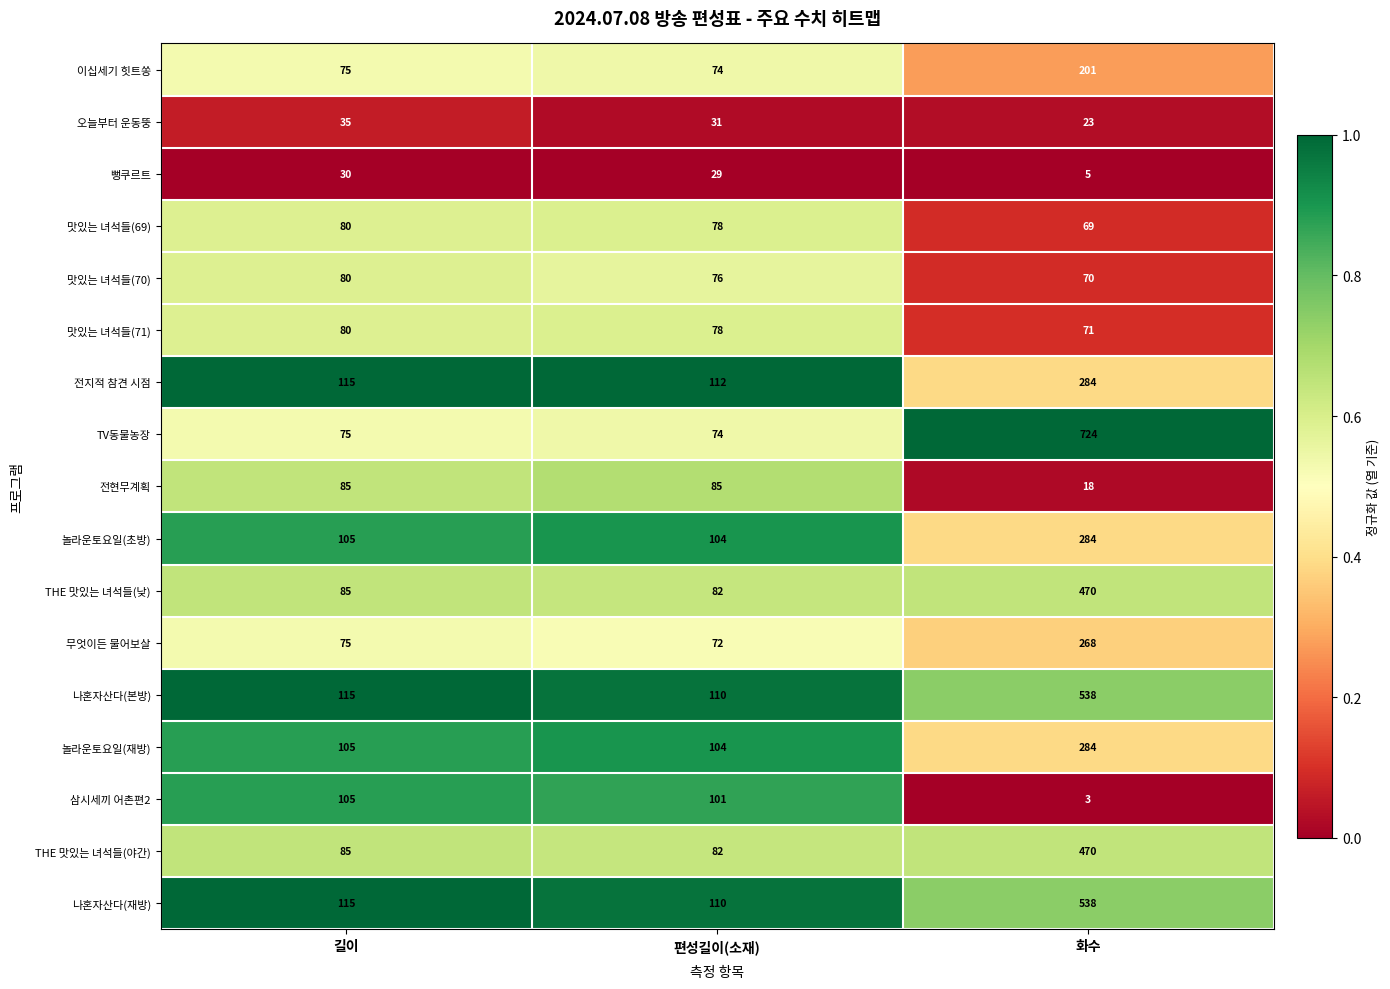

List the labels in order of 놀라운토요일(재방) value, smallest first.

편성길이(소재), 길이, 화수